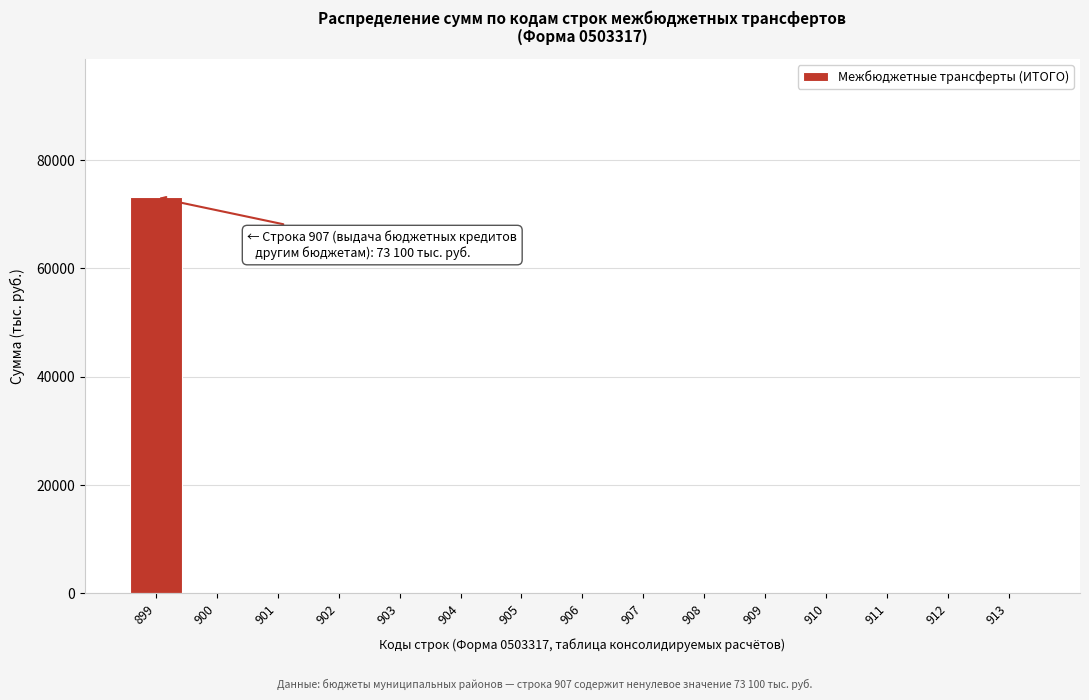

Reading left to right, transcribe all the data shown in this chart.

899=73100	900=0	901=0	902=0	903=0	904=0	905=0	906=0	907=0	908=0	909=0	910=0	911=0	912=0	913=0